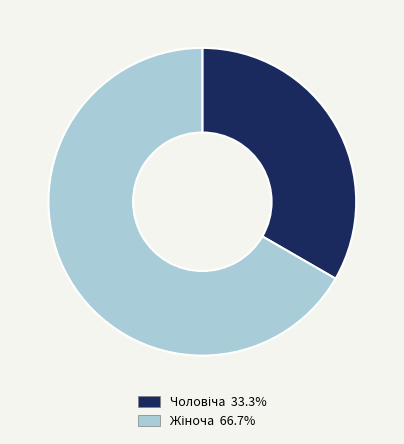

Is there a majority slice in this chart?

Yes